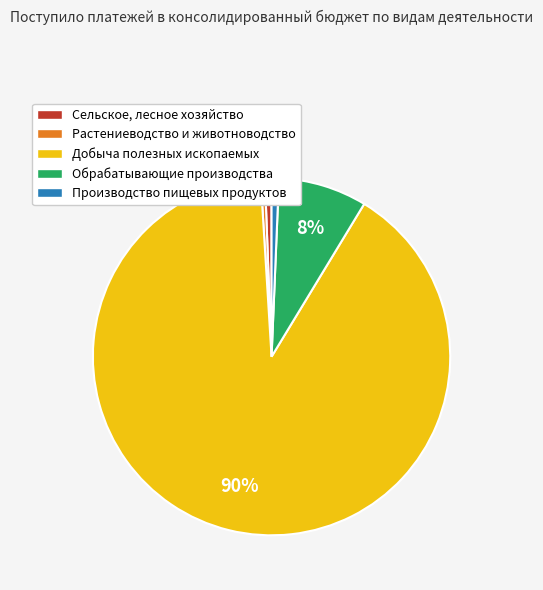

How many slices are in this pie chart?

5